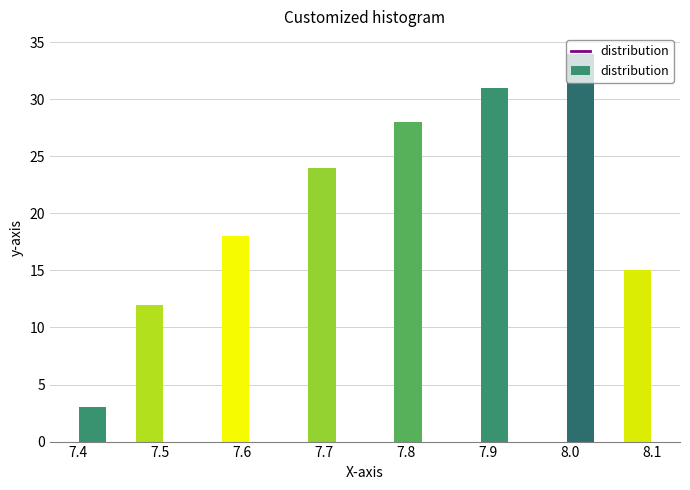

Around what value on the x-axis is the tallest bar? Give the approximate position of its centre, as read against the axis.

8.01